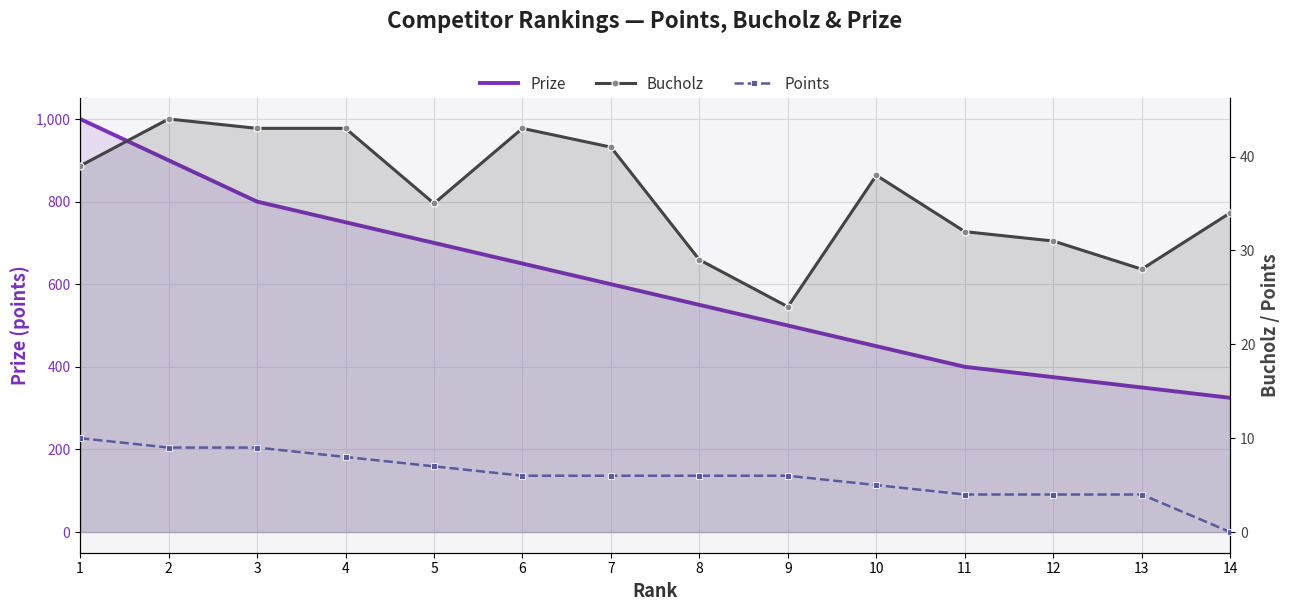

Is it true that Bucholz equals 61 at 10?

False